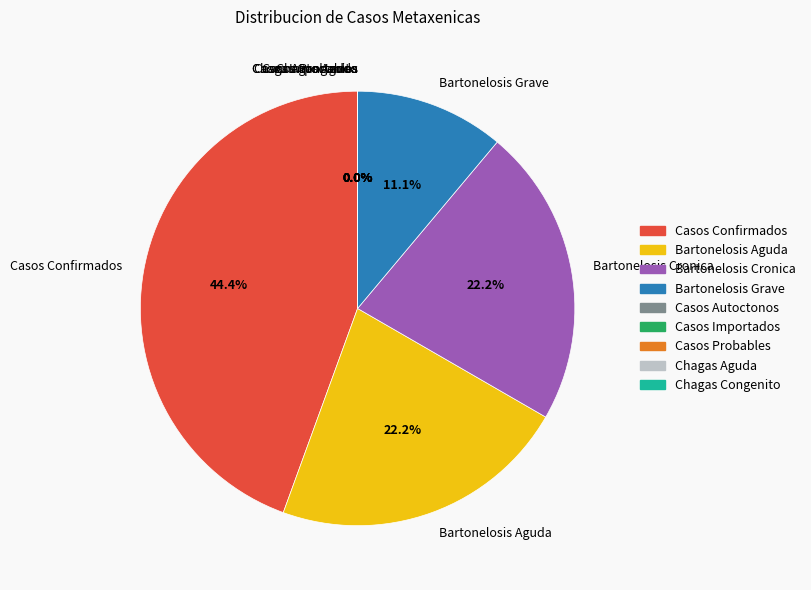

How many slices are in this pie chart?

9